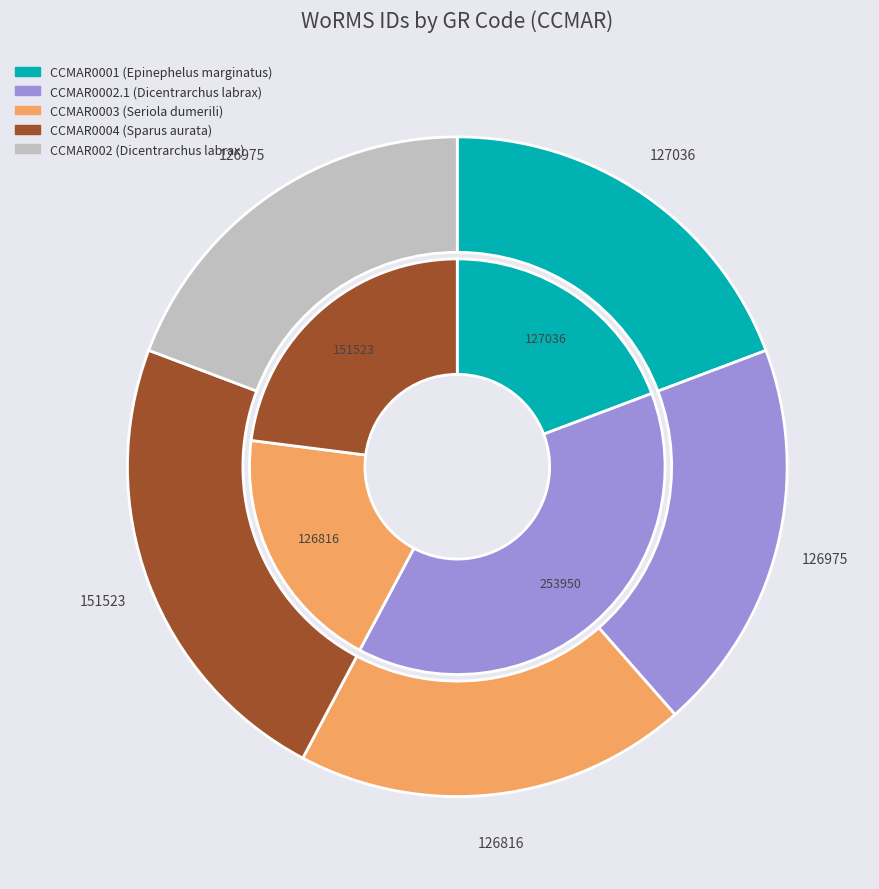

Is there any slice that represents more than half of the pie?

No